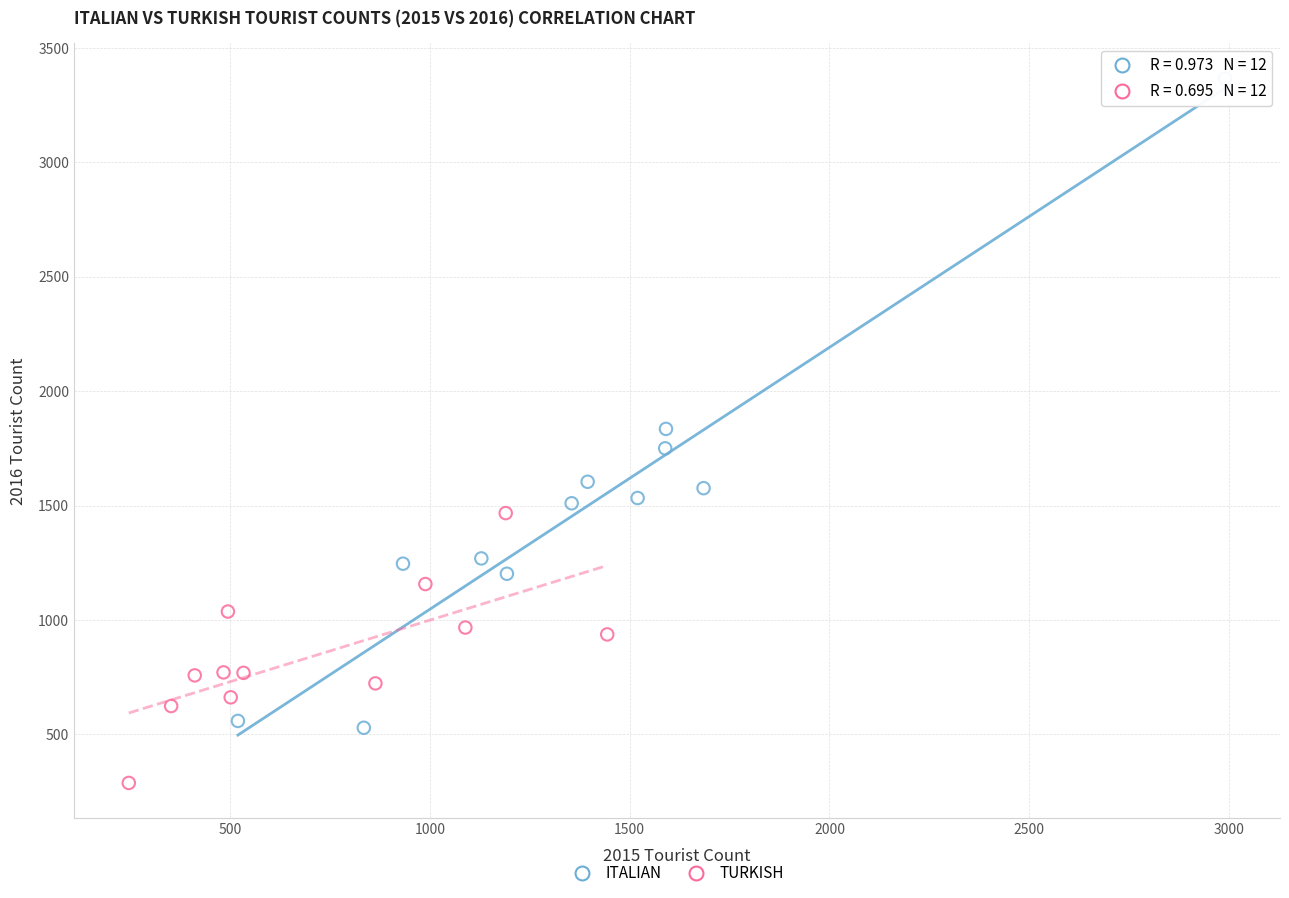

What are all the series names shown in the legend?

ITALIAN, TURKISH